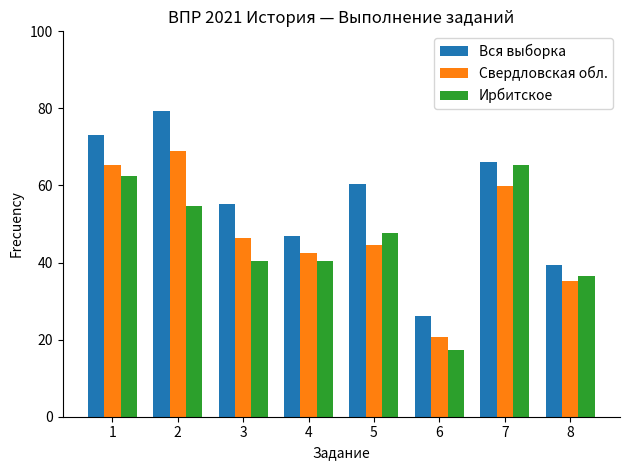

What is the spread (max minus min) of values at 4?

6.5